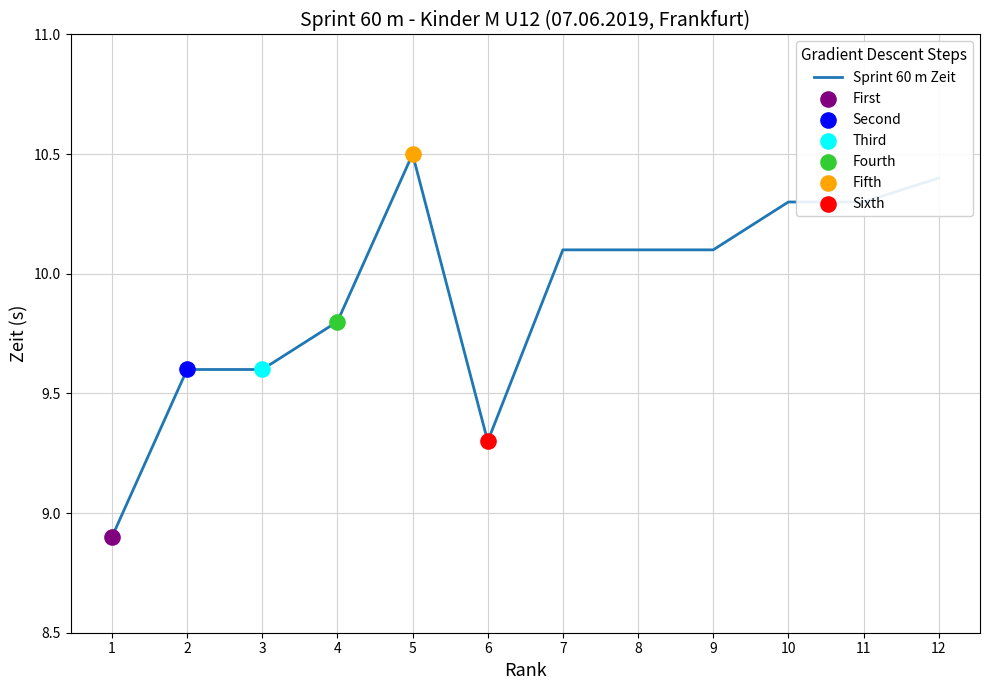

Which has a higher value, 1 or 10?

10